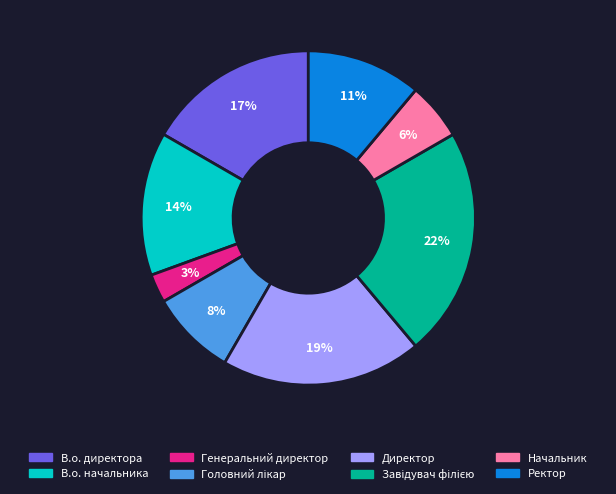

To the nearest percent, what is the average slice percentage?

12%